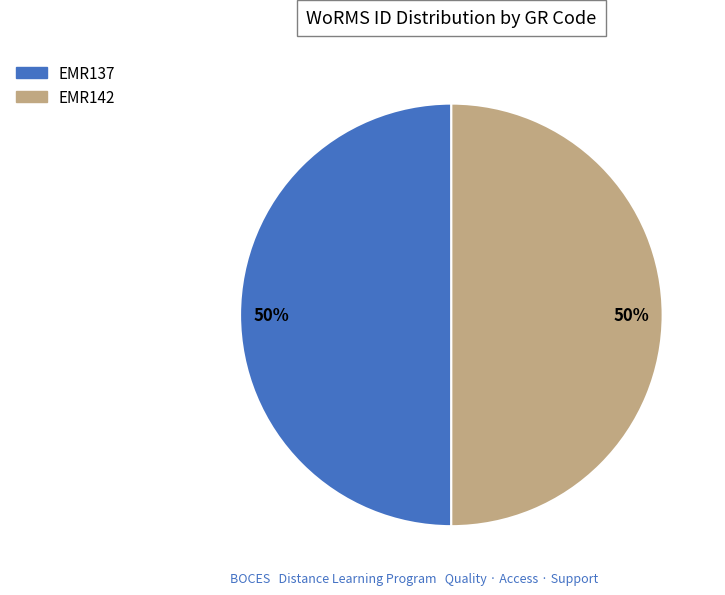

Count the number of slices in the pie.

2